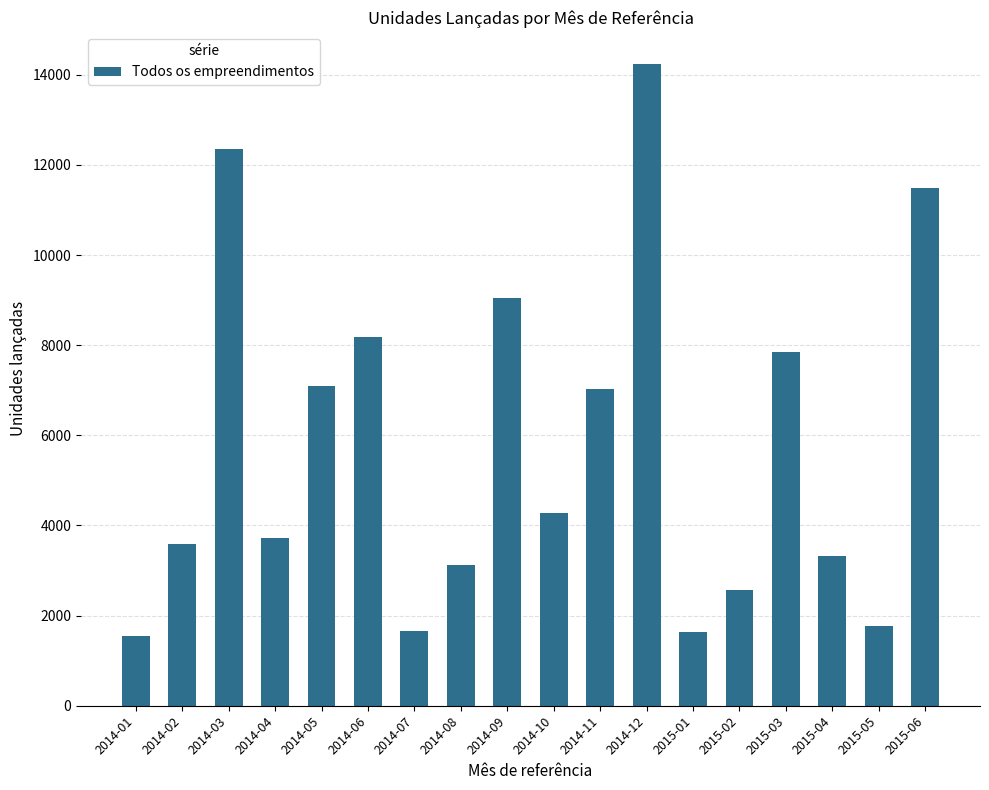

What is the change in value from 2014-08 to 2015-01?

-1479.3